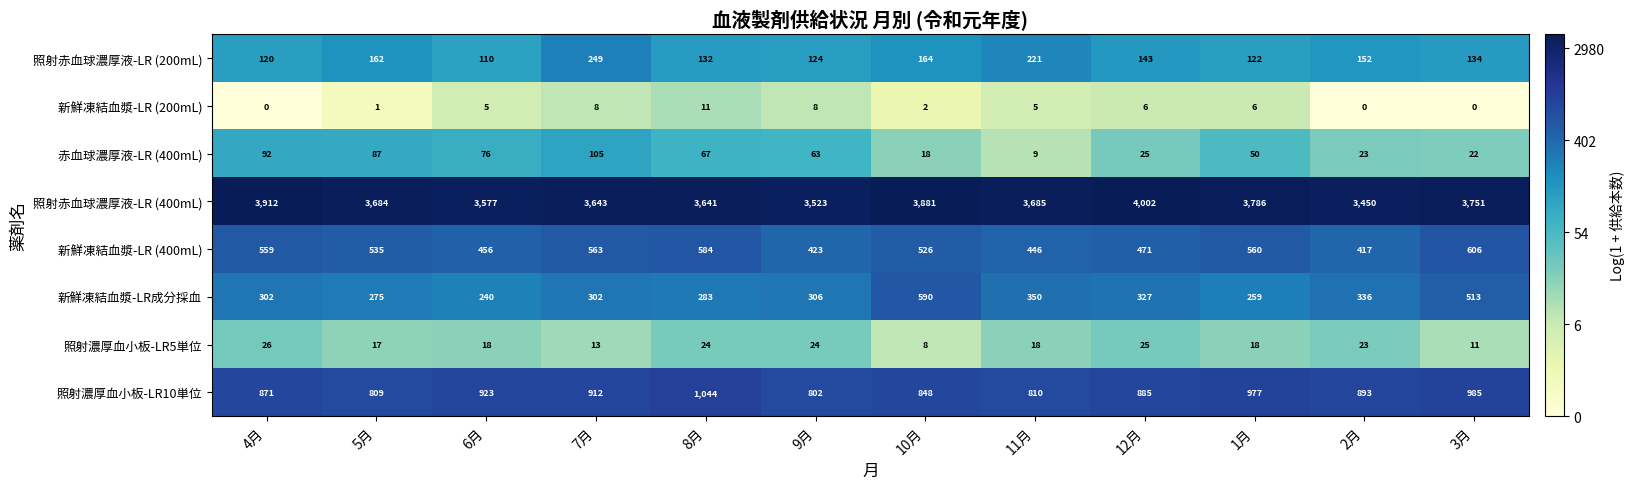

Count the number of categories in the chart.

12